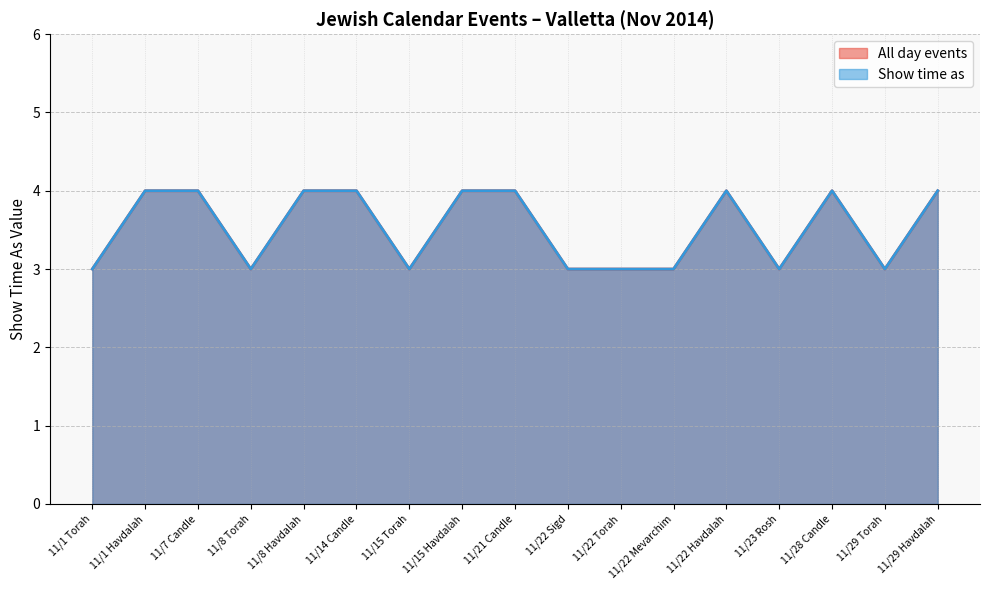

Is it true that All day events equals 3 at 11/28 Candle?

False